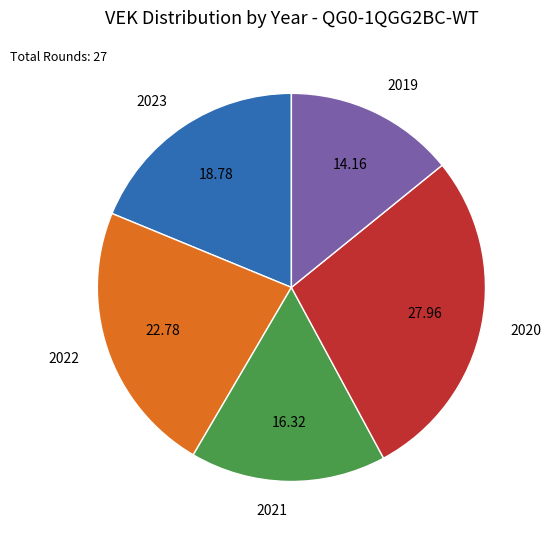

Combined, do 2021 and 2022 account for over 50%?

No